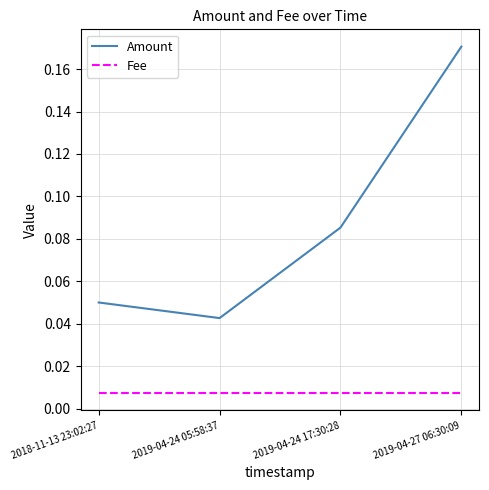

True or false: Amount has more than 2 points higher than both neighbors.

False